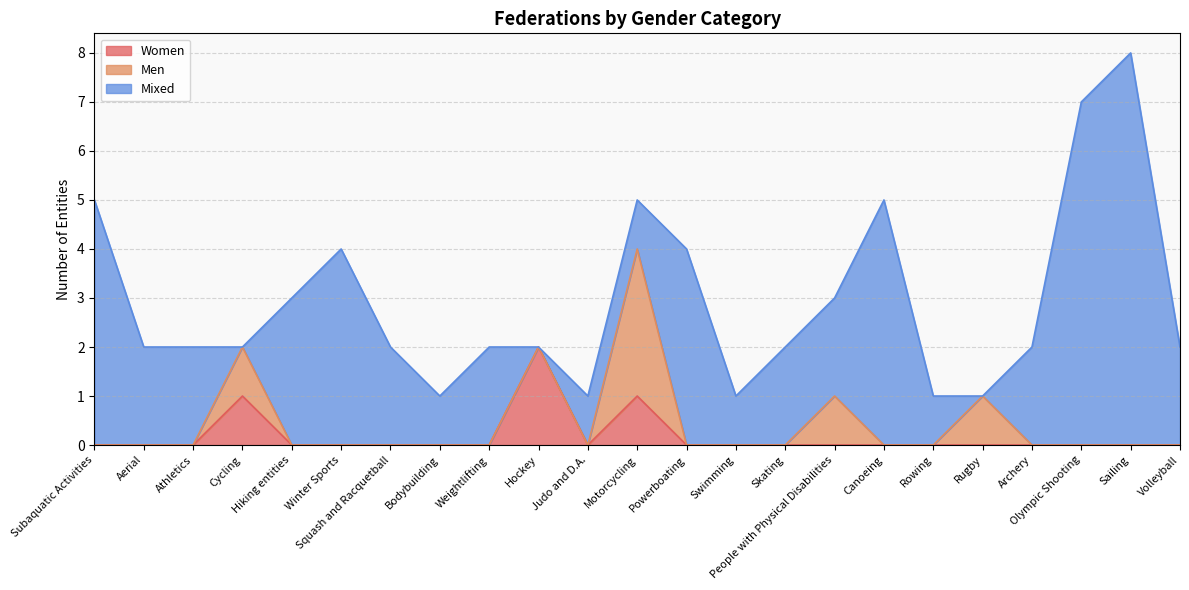

At Rugby, list the series in order from smallest to largest.

Women, Mixed, Men